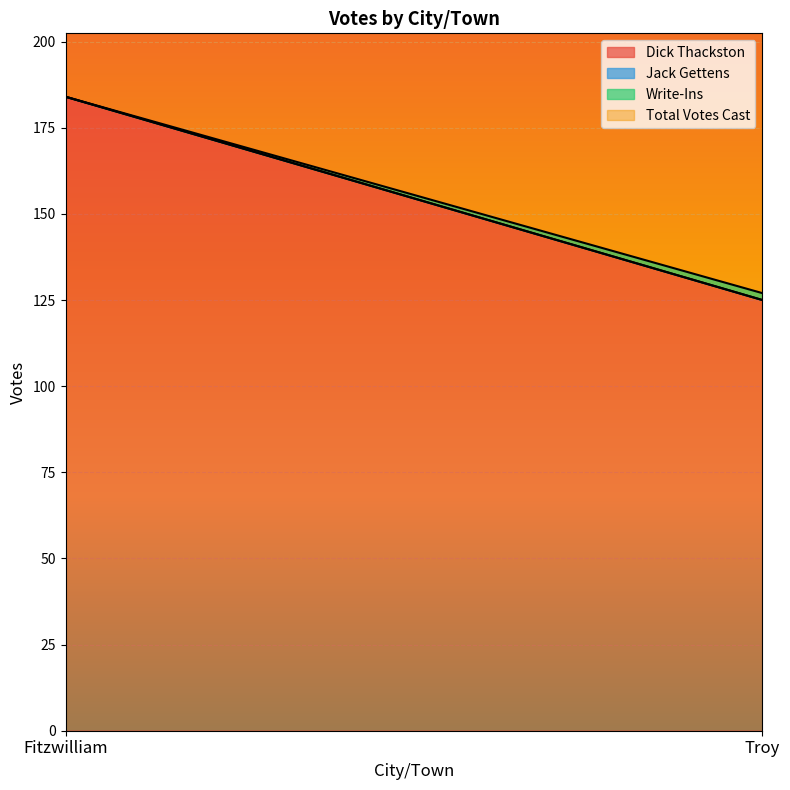

What is the total value across all series at Troy?

254